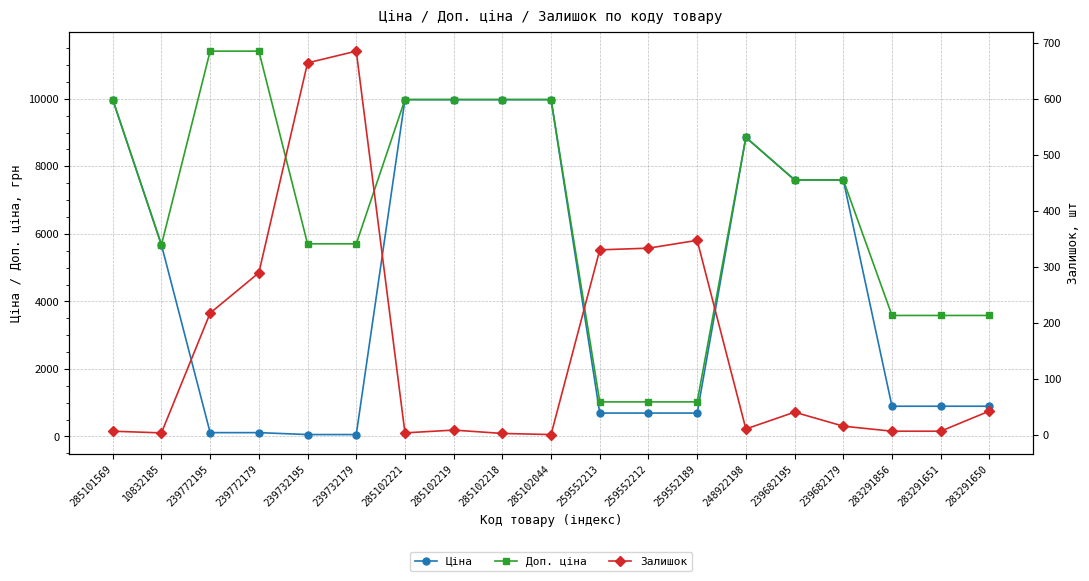

List the series in order of their peak value, highest first.

Доп. ціна, Ціна, Залишок